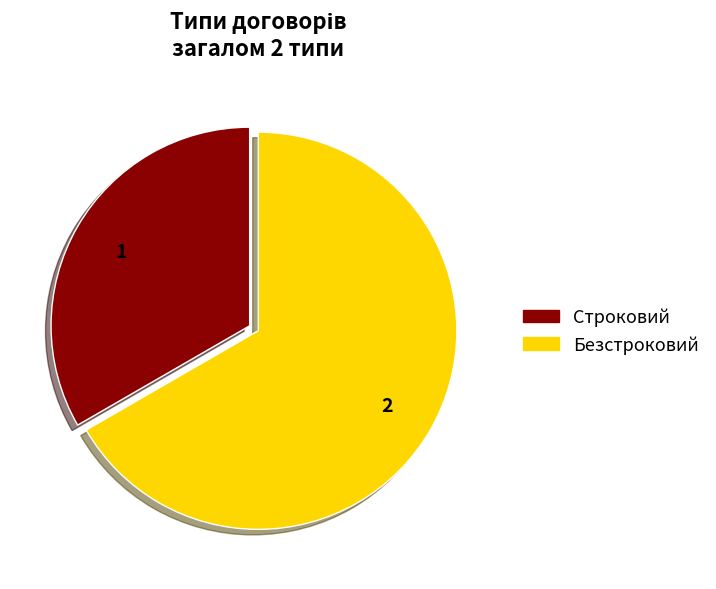

Rank the categories by value from highest to lowest.

Безстроковий, Строковий